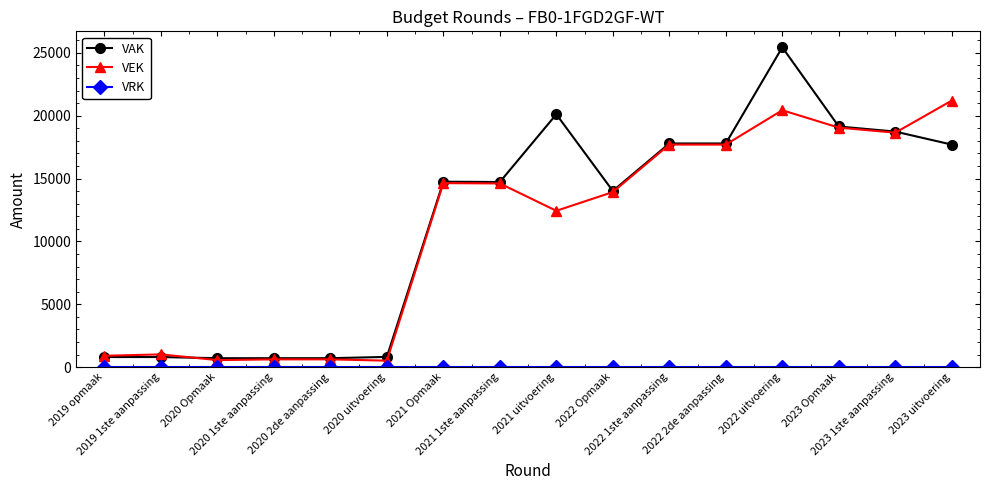

True or false: VAK has more than 0 interior local peaks.

True